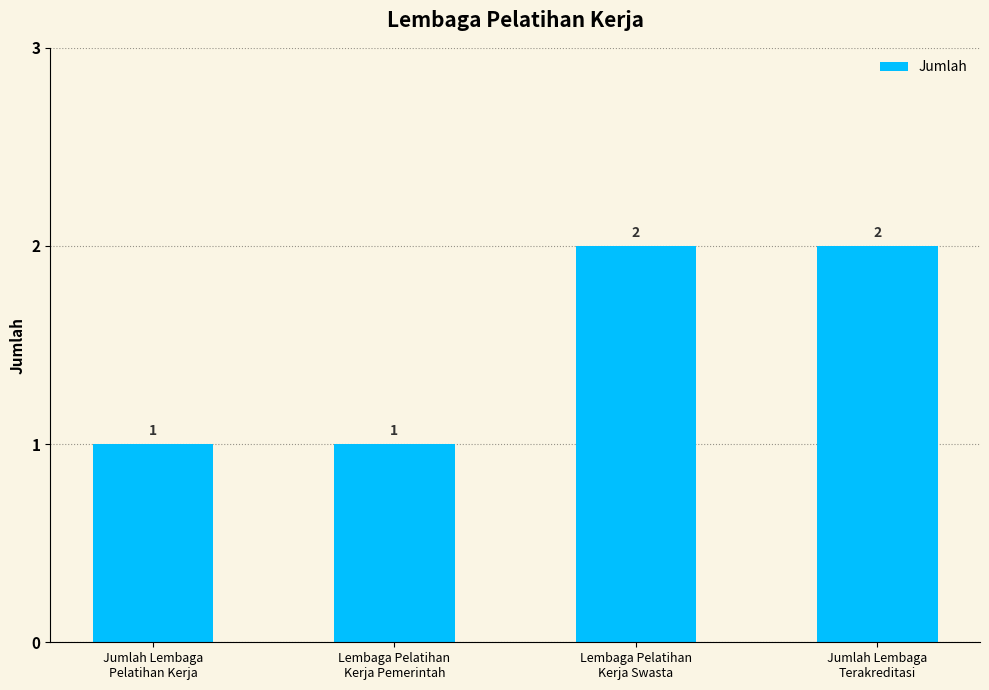

What is the difference between the maximum and minimum values?

1